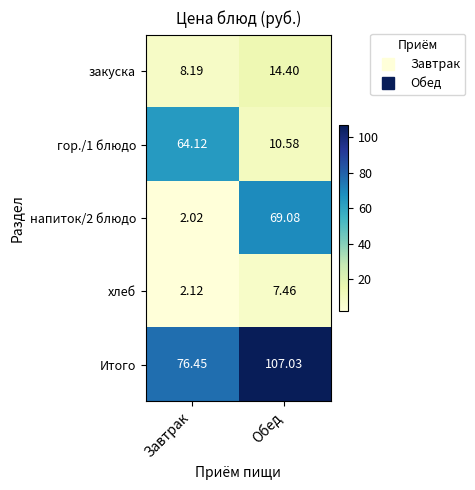

At which category does the chart reach its minimum across all series?

Завтрак